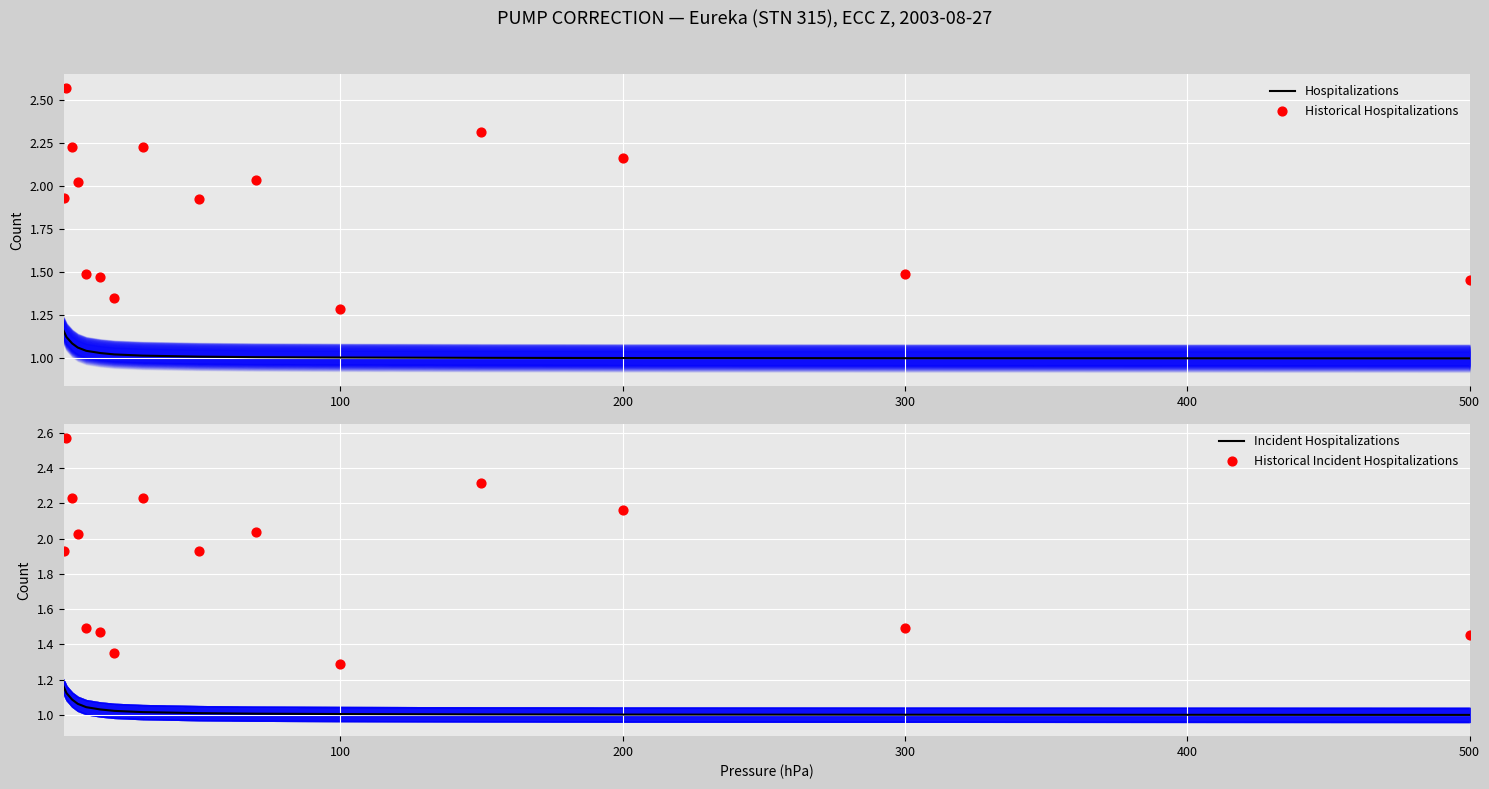

Which series reaches the maximum Y coordinate?

Historical Hospitalizations